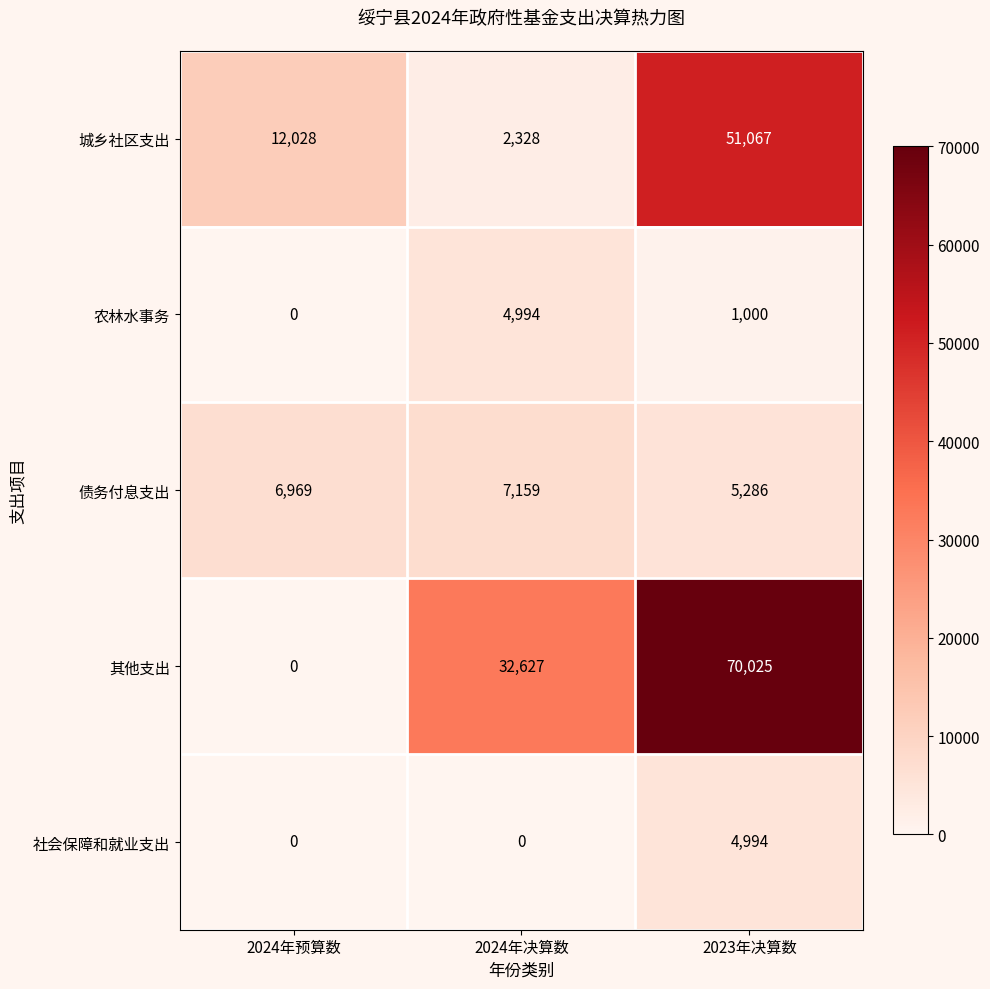

How many 农林水事务 values are between 0 and 4994?

3